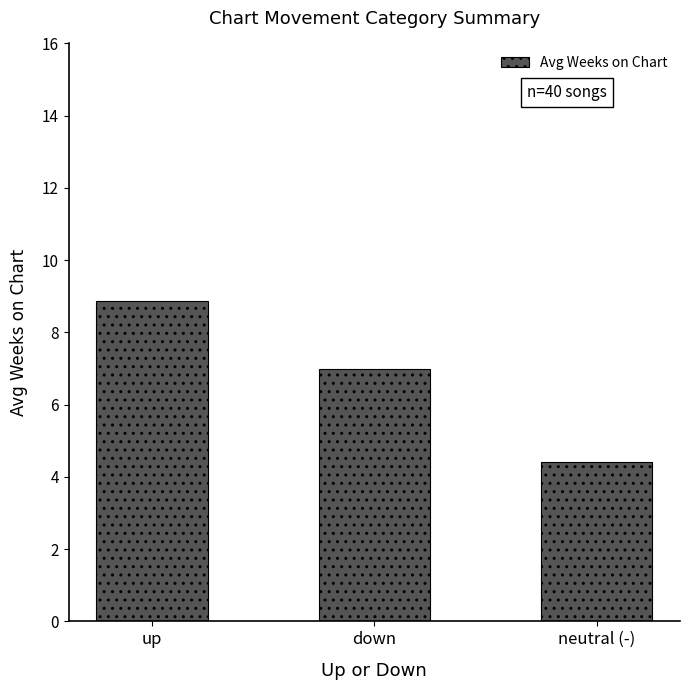

Reading left to right, what are all the values shown in this chart?

up=8.9	down=7.0	neutral (-)=4.4